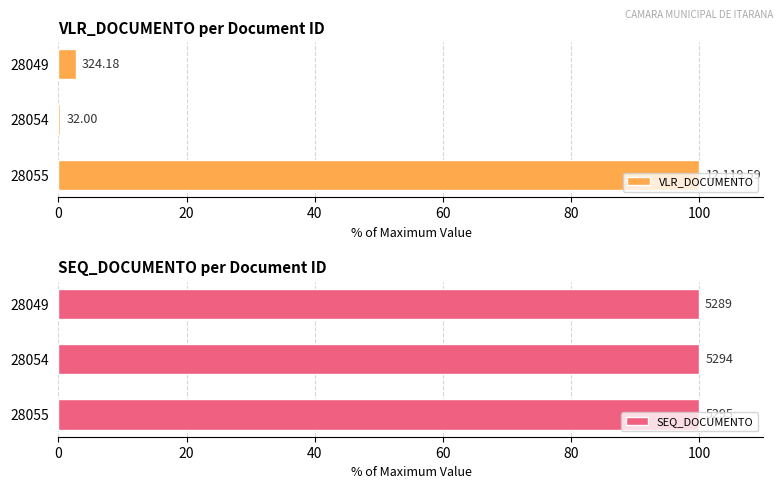

Is it true that SEQ_DOCUMENTO equals 42.0 at 28054?

False